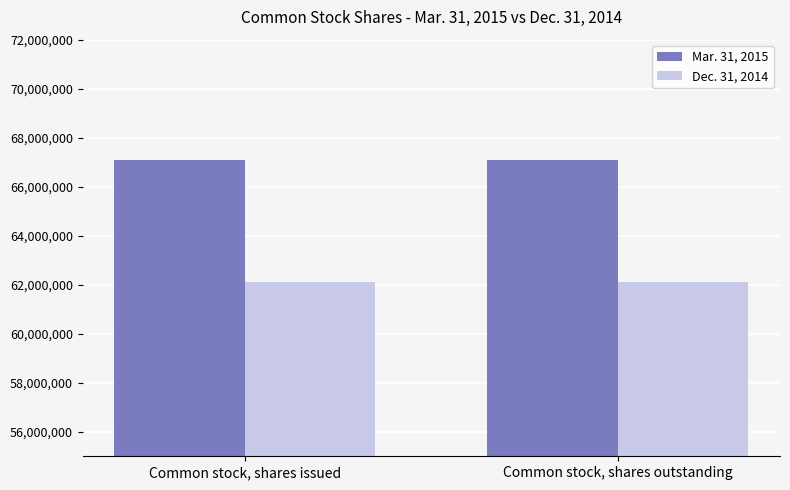

What position from the right is Common stock, shares issued?

2